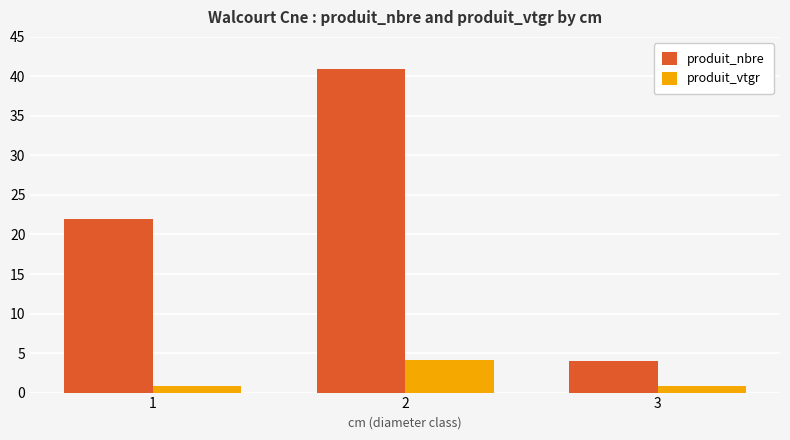

Between 1 and 3, which series saw the biggest shift?

produit_nbre